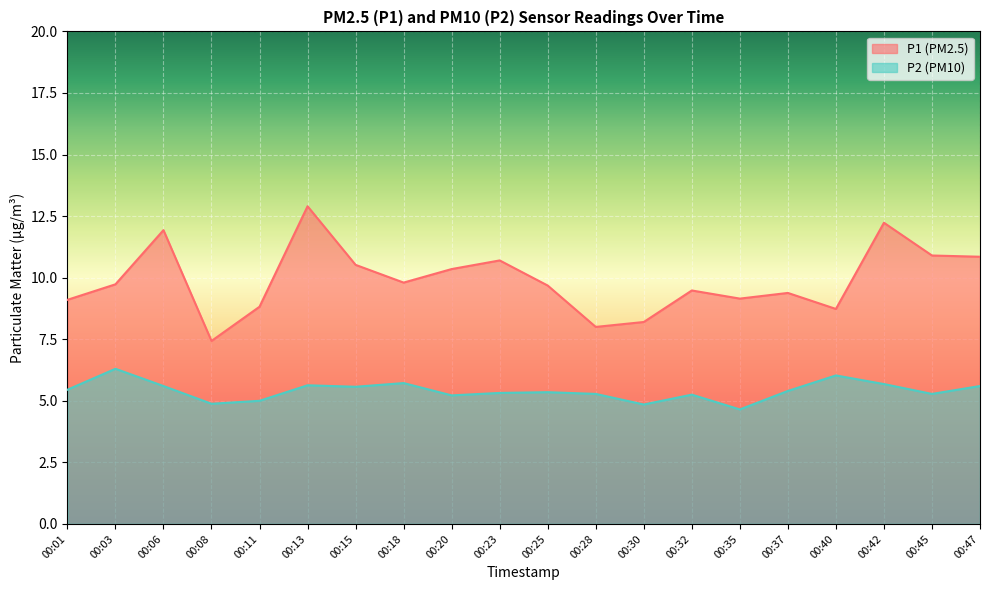

Rank the categories by P2 value from lowest to highest.

00:35, 00:30, 00:08, 00:11, 00:20, 00:32, 00:28, 00:45, 00:23, 00:25, 00:37, 00:01, 00:15, 00:06, 00:47, 00:13, 00:42, 00:18, 00:40, 00:03